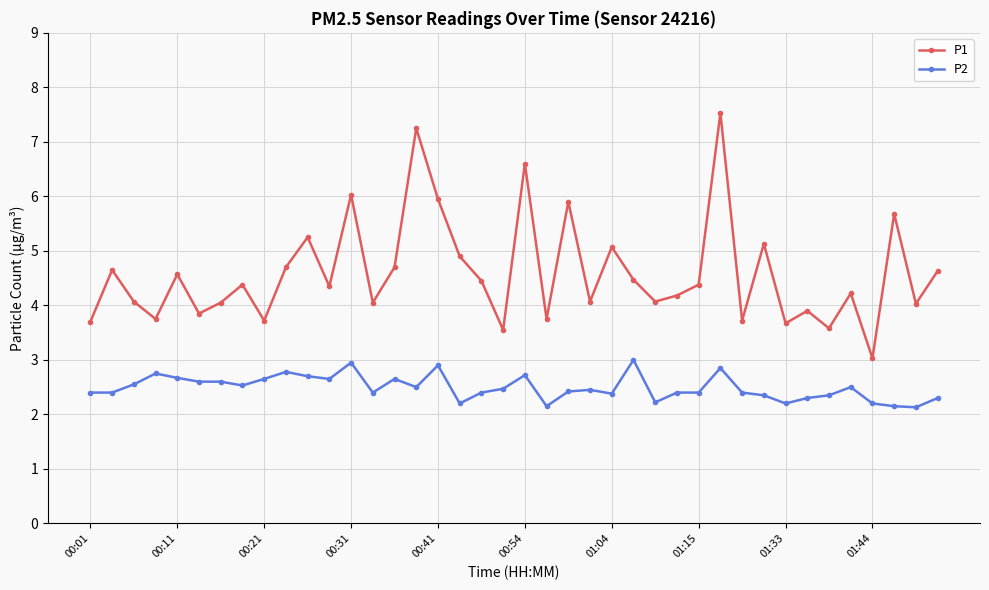

Which series has the largest range (max minus min)?

P1